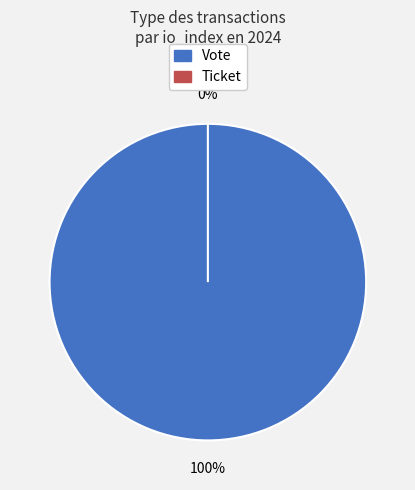

To the nearest percent, what portion does Vote represent?

100%